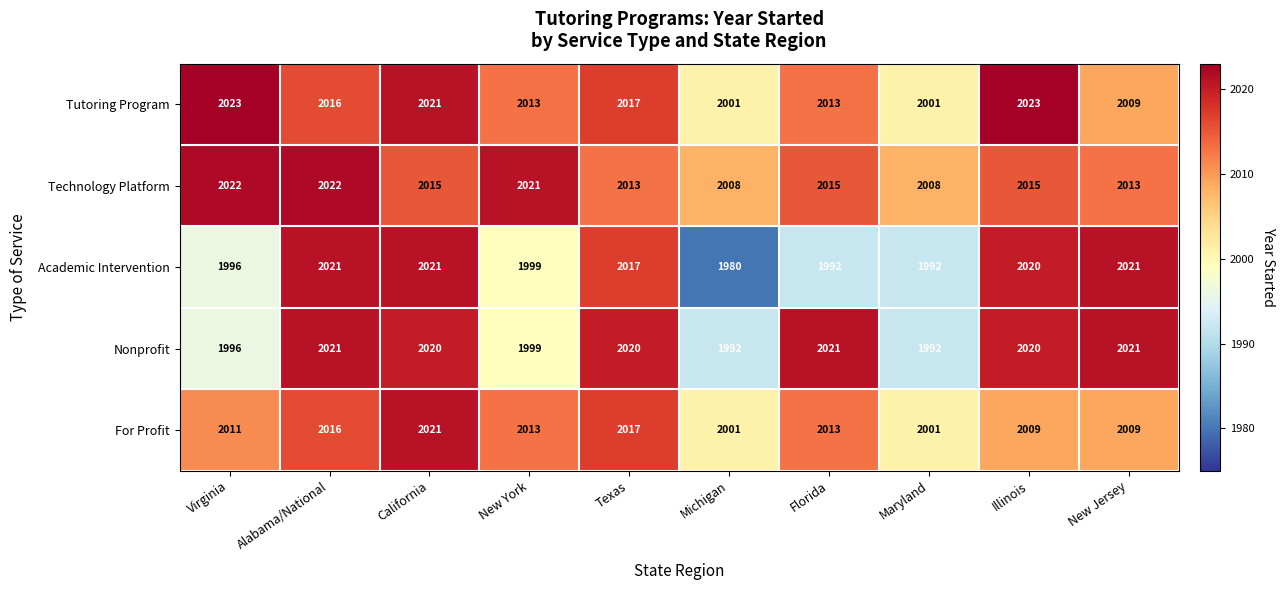

What is the total value across all series at Virginia?

10048